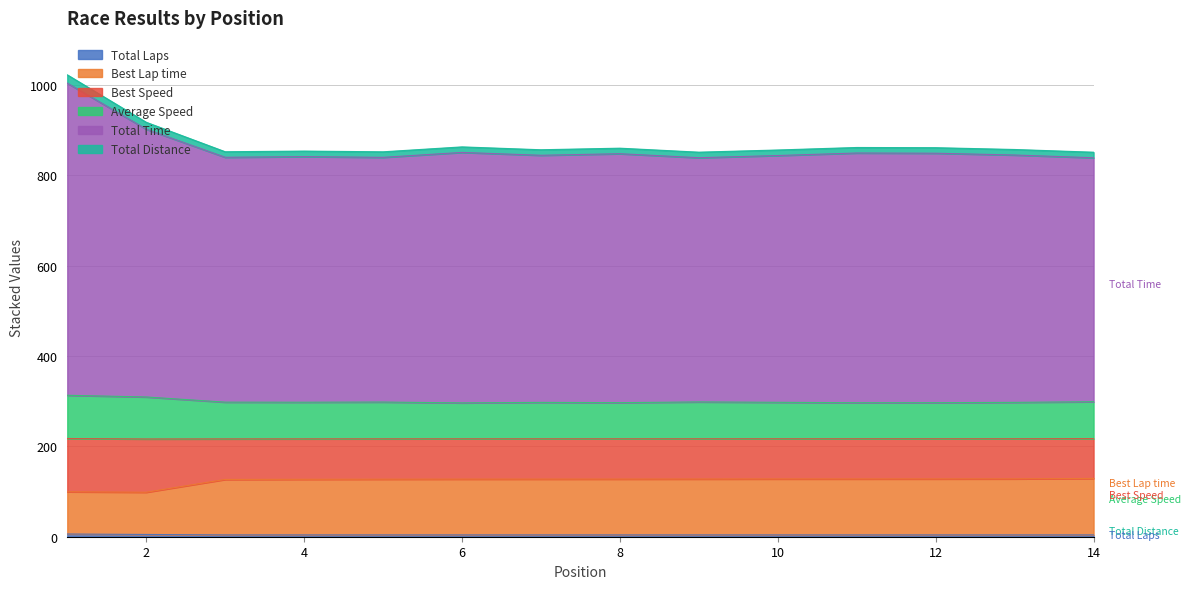

Does the chart have visible grid lines?

Yes